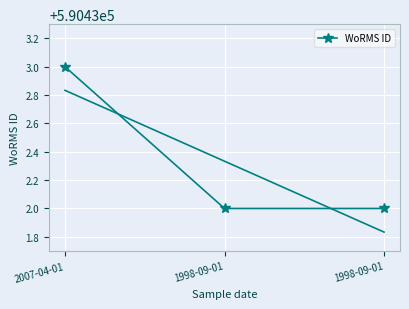

List the labels in order of value, largest first.

2007-04-01, 1998-09-01, 1998-09-01